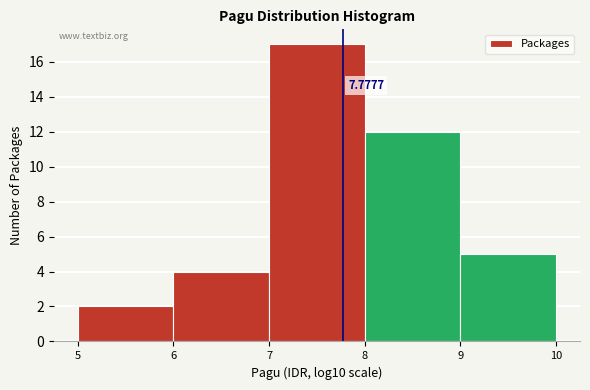

Over which range of the x-axis is the bar tallest?

7 to 8